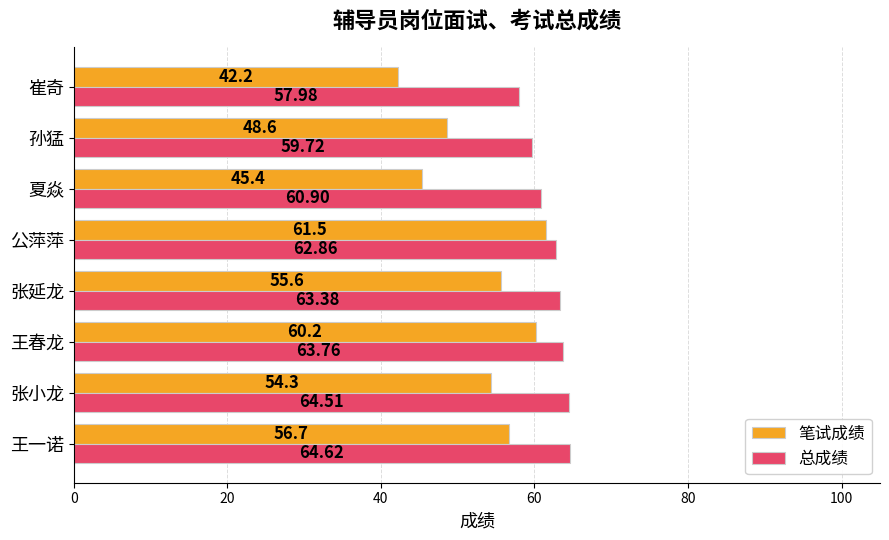

Rank the categories by 总成绩 value from lowest to highest.

崔奇, 孙猛, 夏焱, 公萍萍, 张延龙, 王春龙, 张小龙, 王一诺